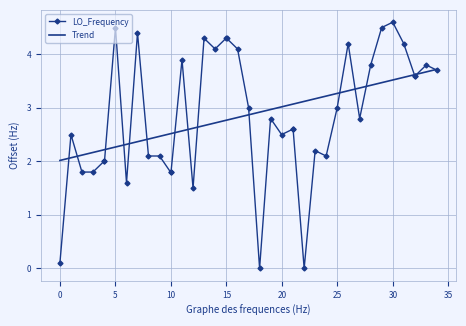

Which series has the widest spread of values?

LO_Frequency